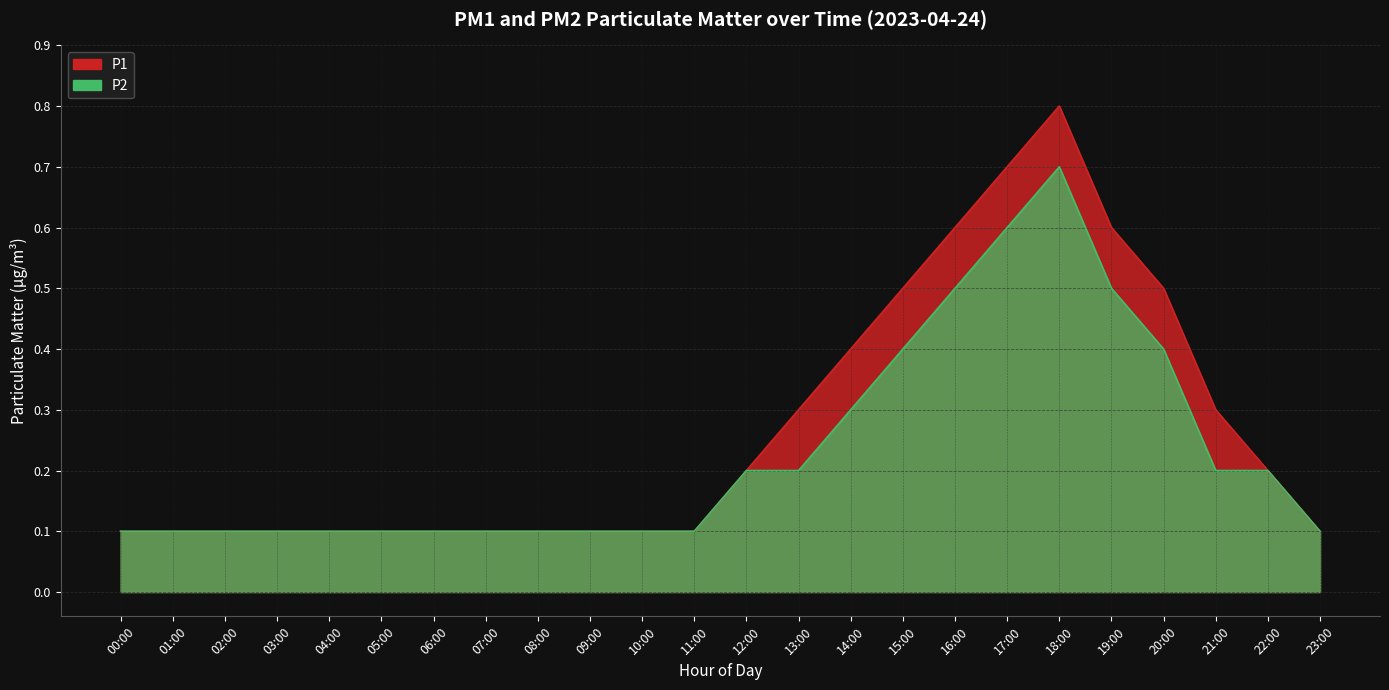

At 16:00, list the series in order from smallest to largest.

P2, P1